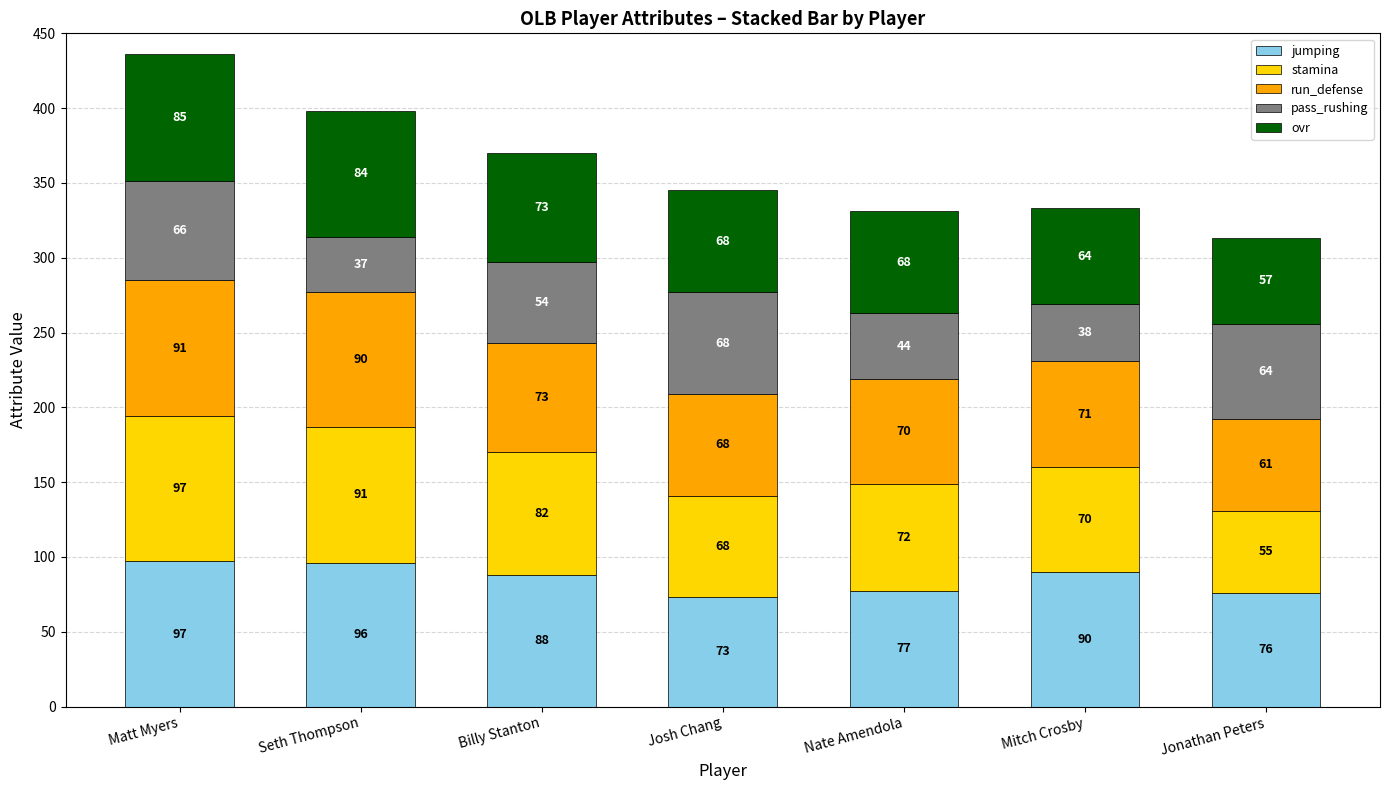

What are all the series names shown in the legend?

jumping, stamina, run_defense, pass_rushing, ovr